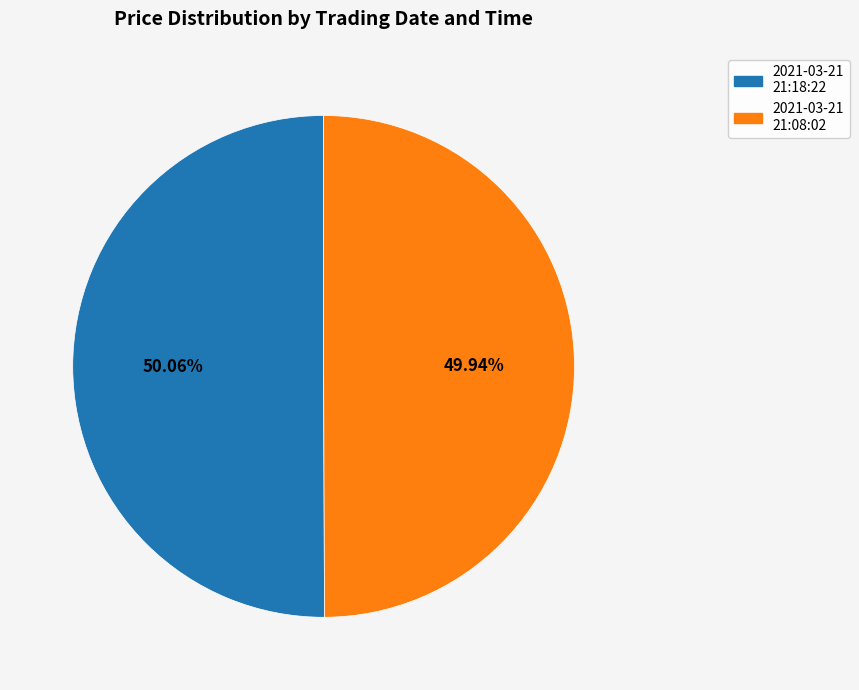

Is there a majority slice in this chart?

Yes